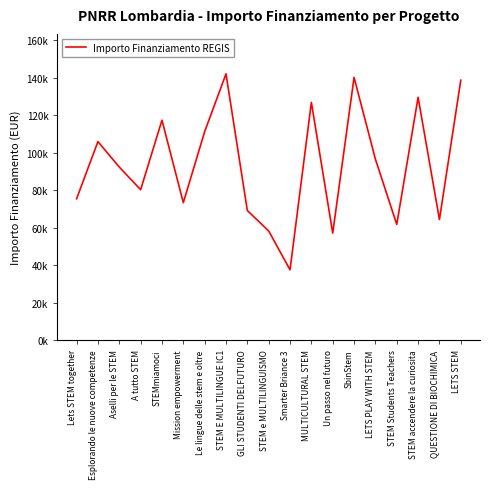

What is the label of the 3rd point from the left?

Aselli per le STEM